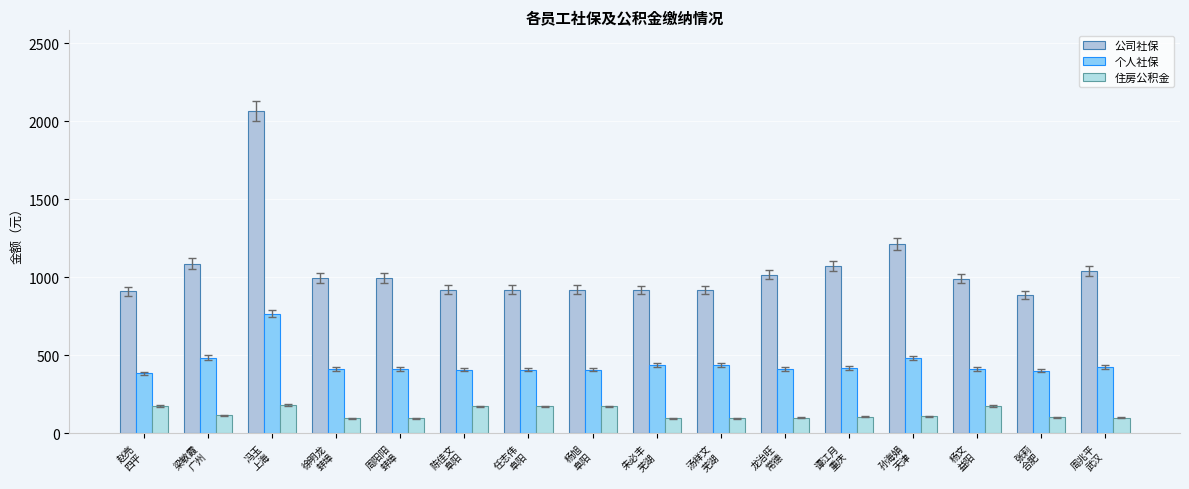

At how many categories does at least one series exceed 1548?

1